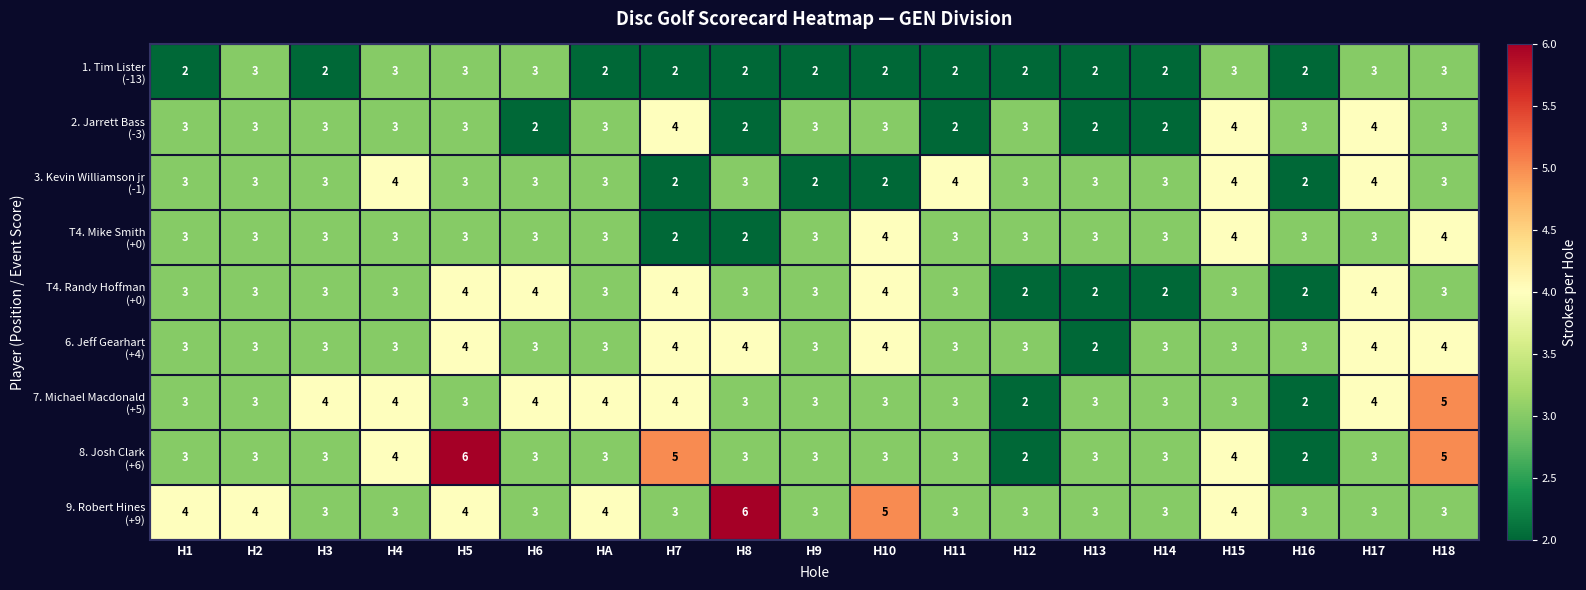

What is the total value across all series at H3?

27